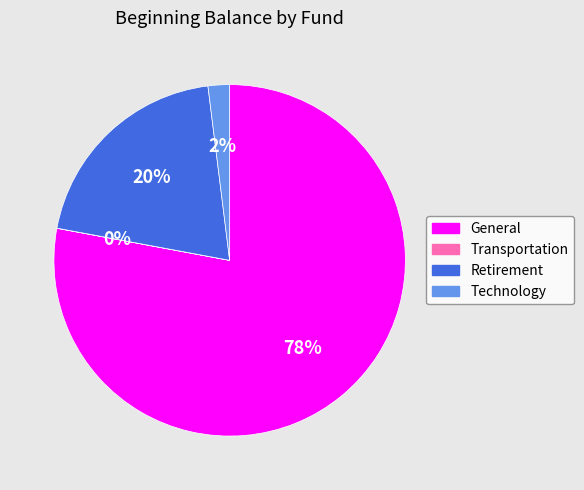

True or false: Technology accounts for 2% of the total.

True